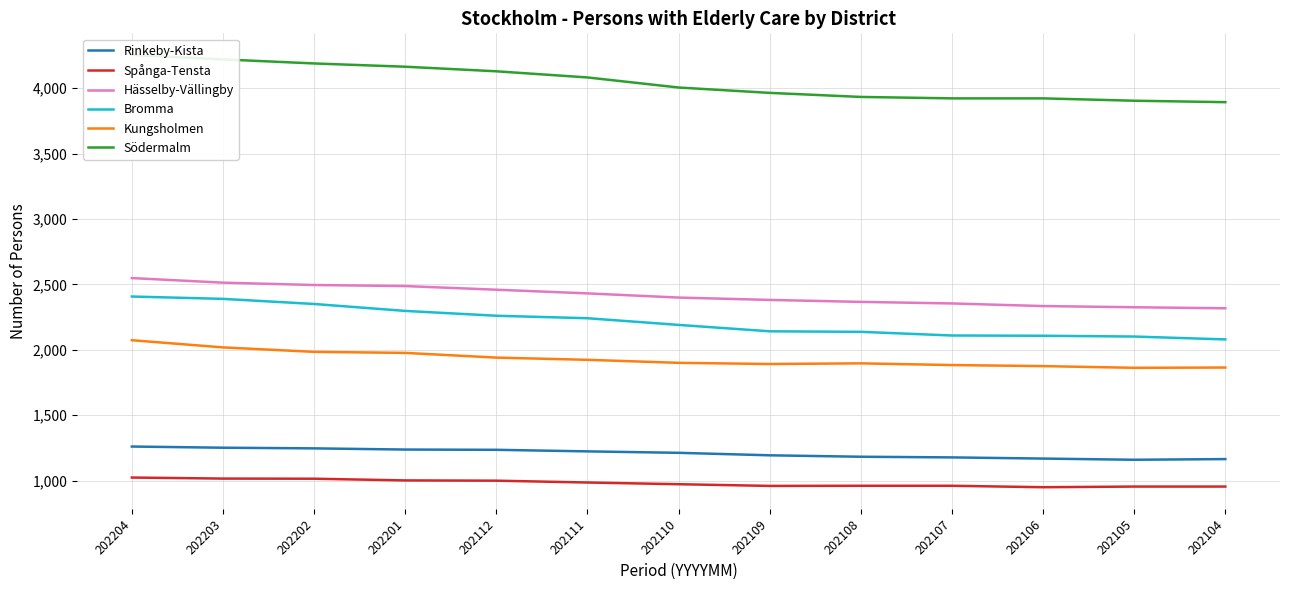

What is the approximate value of Spånga-Tensta at 202202, to the nearest 10?

1010